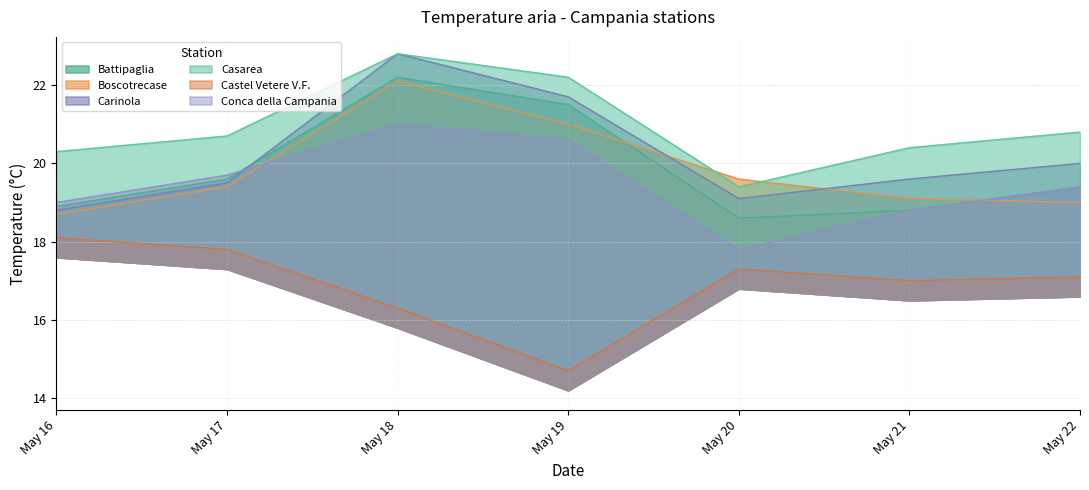

True or false: Boscotrecase and Castel Vetere V.F. cross at least once.

False